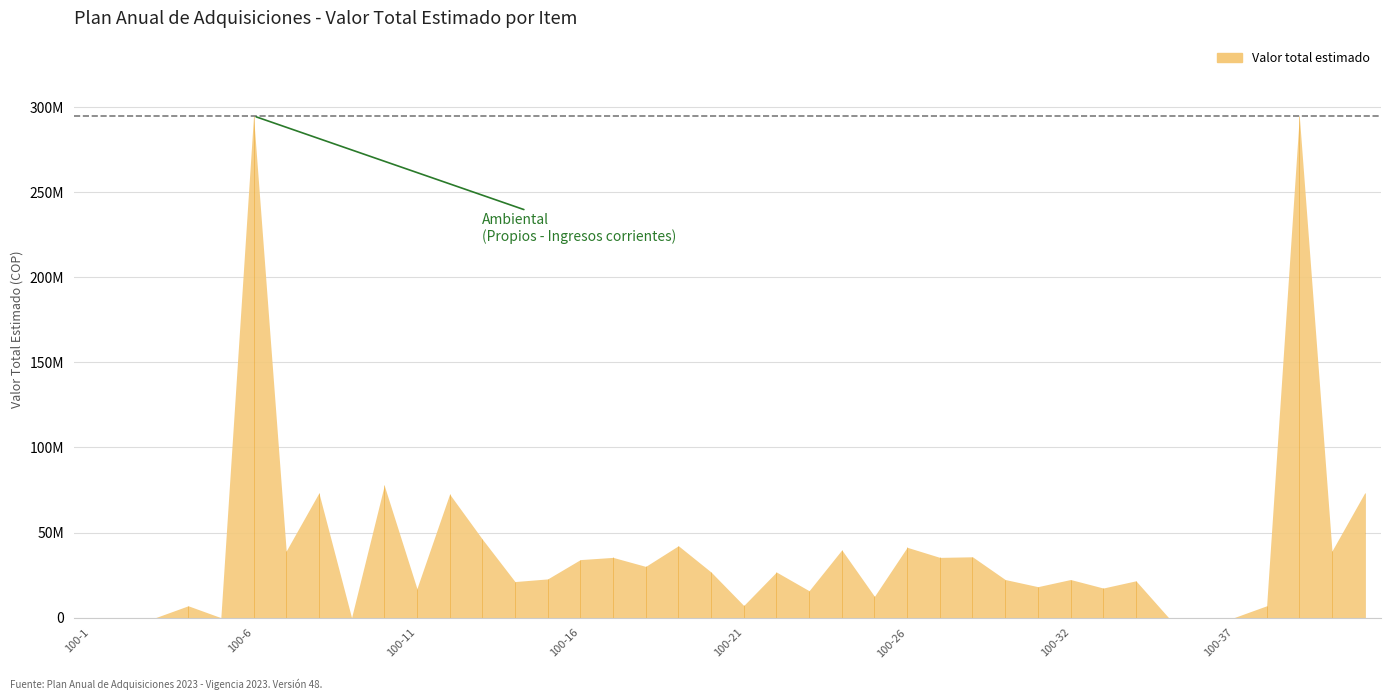

How many distinct data groups are displayed?

1